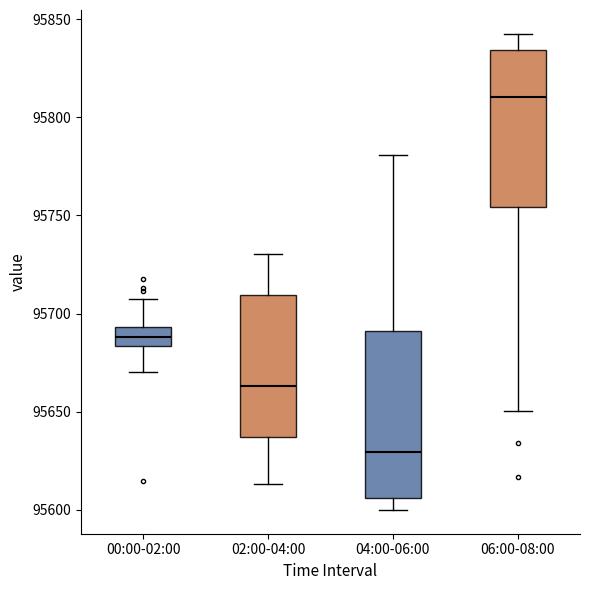

Which box has the highest median line?

06:00-08:00